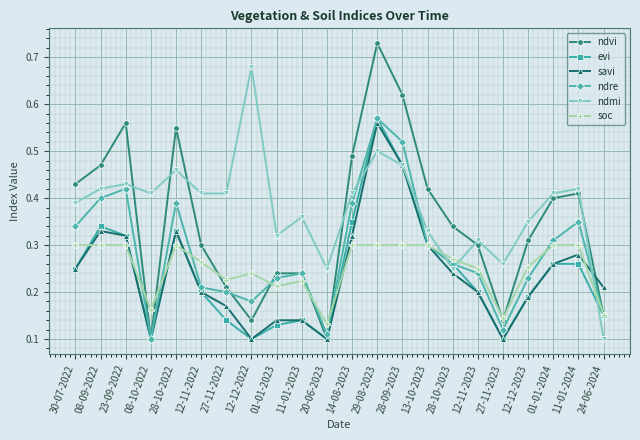

At how many categories does at least one series exceed 0?

22